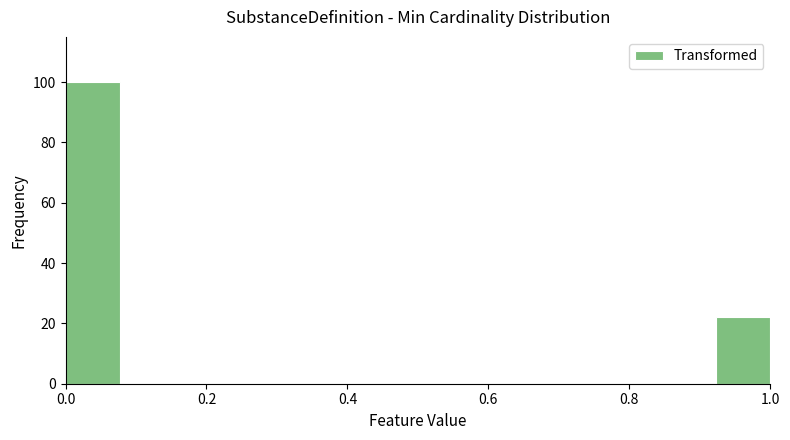

Read against the x-axis, roughly where is the centre of the tallest bar?

0.04